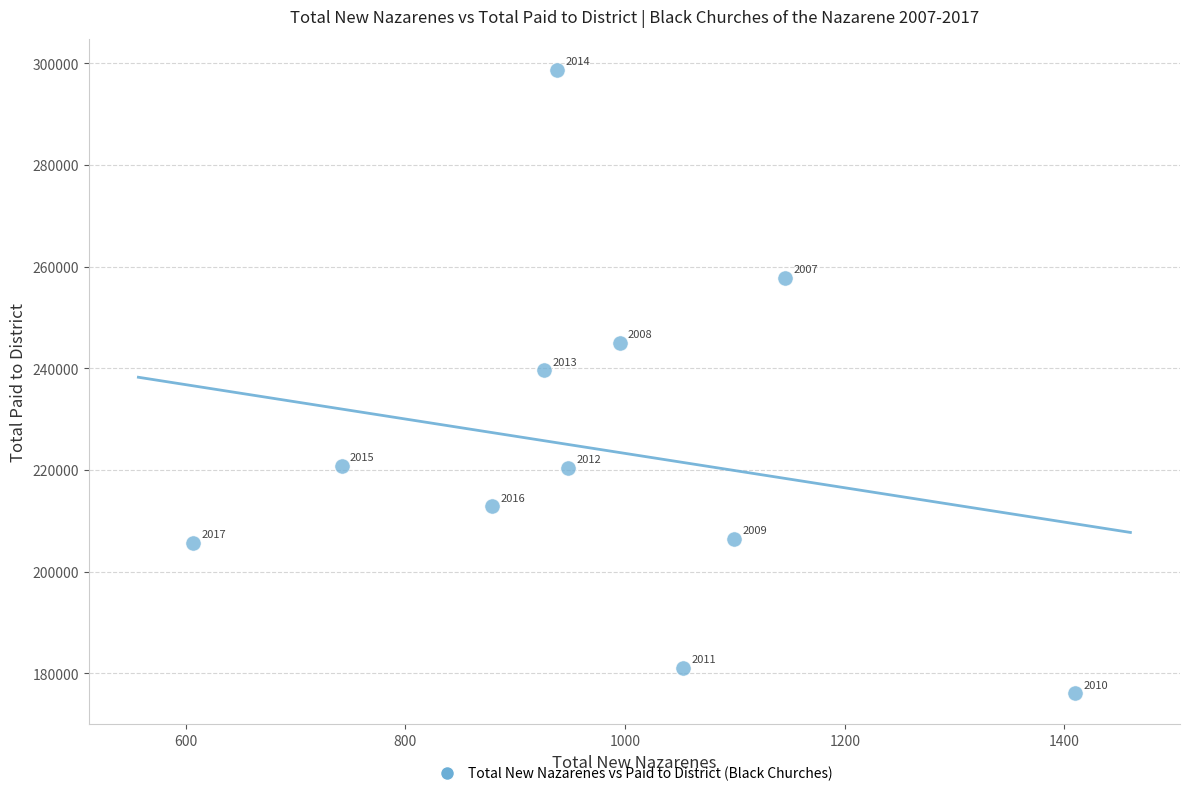

What Y value in the scatter plot is closest to 237387?

239599